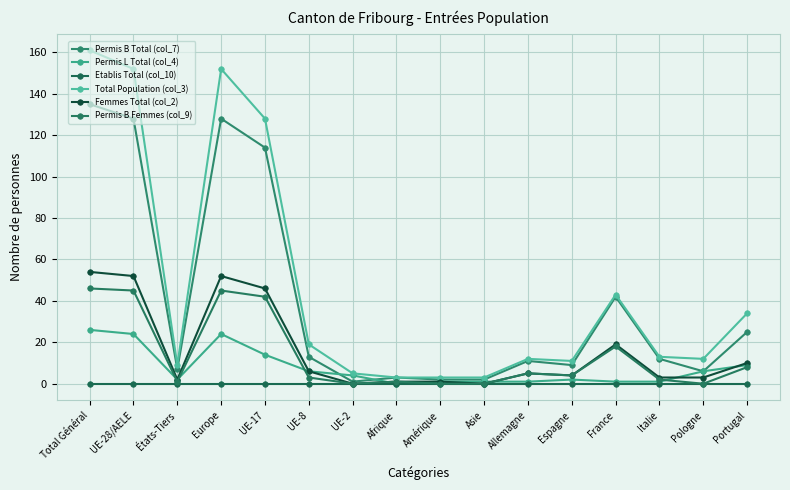

Which has a higher value, UE-28/AELE or Asie?

UE-28/AELE